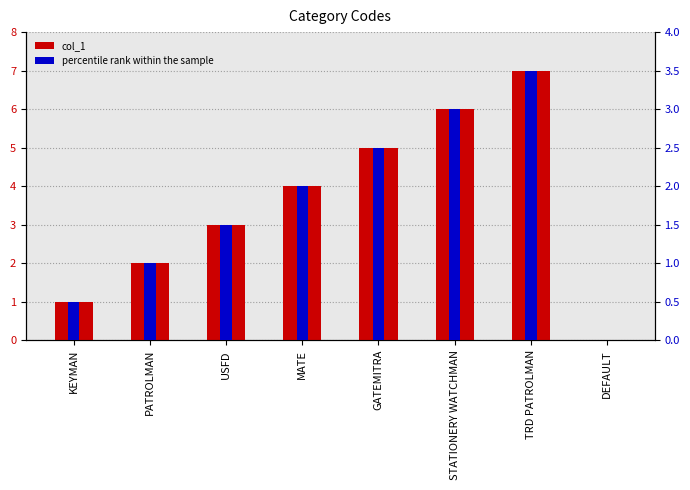

At which category is the sum across all series the highest?

TRD PATROLMAN